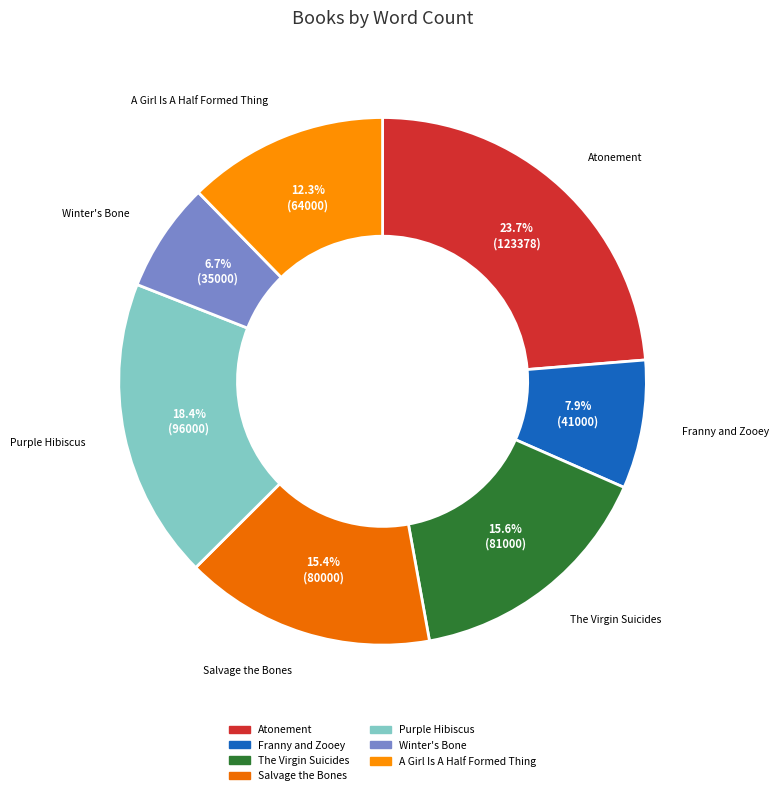

Does Purple Hibiscus represent more than half of the total?

No